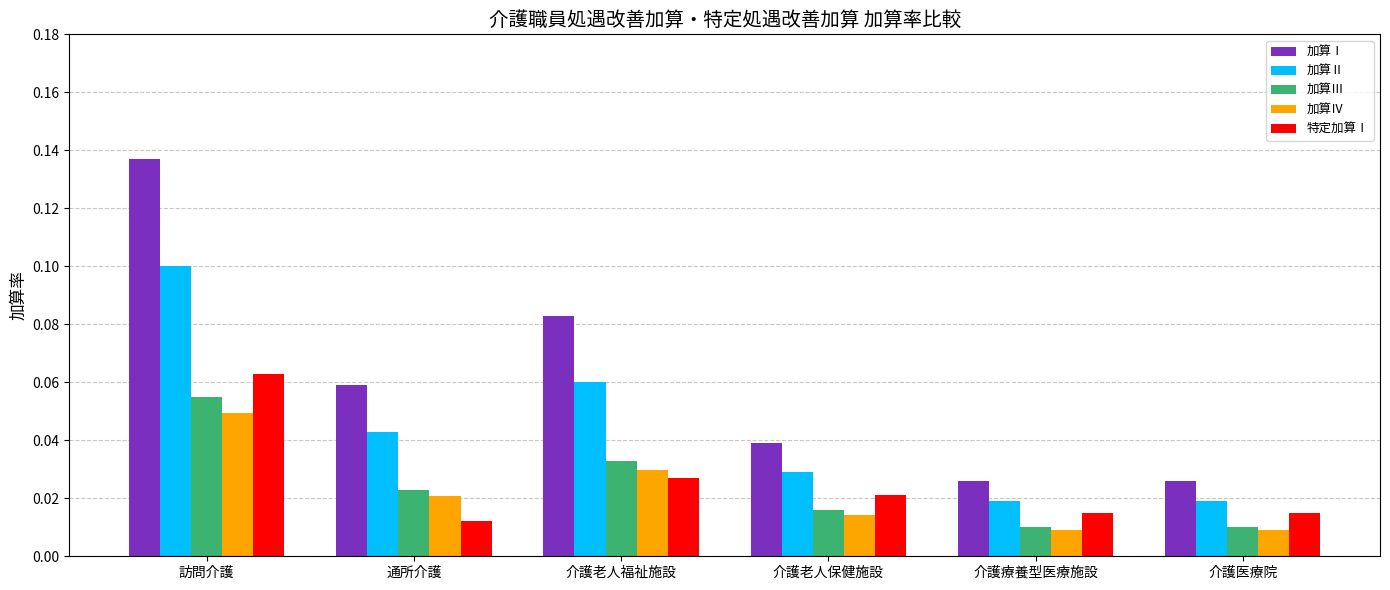

Which series has the widest spread of values?

加算Ⅰ